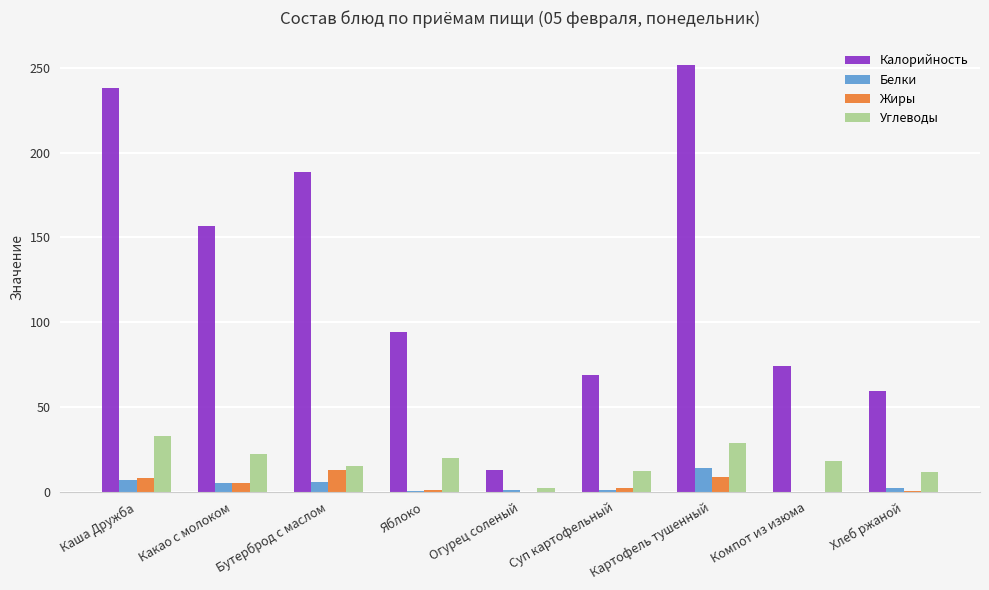

What is the sum of all Калорийность values?

1145.2